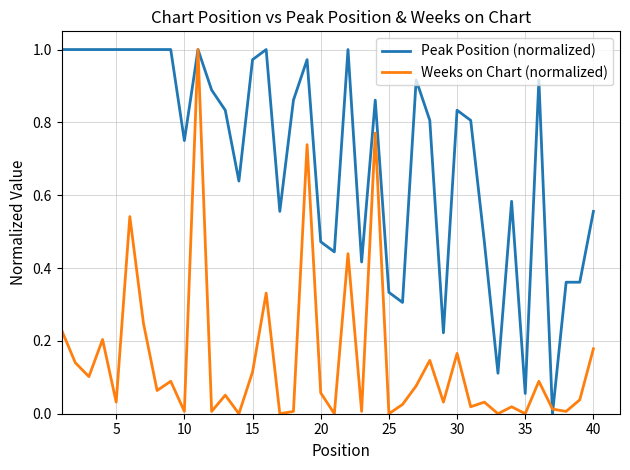

After their last crossing, which series has the higher values: Peak Position (normalized) or Weeks on Chart (normalized)?

Peak Position (normalized)